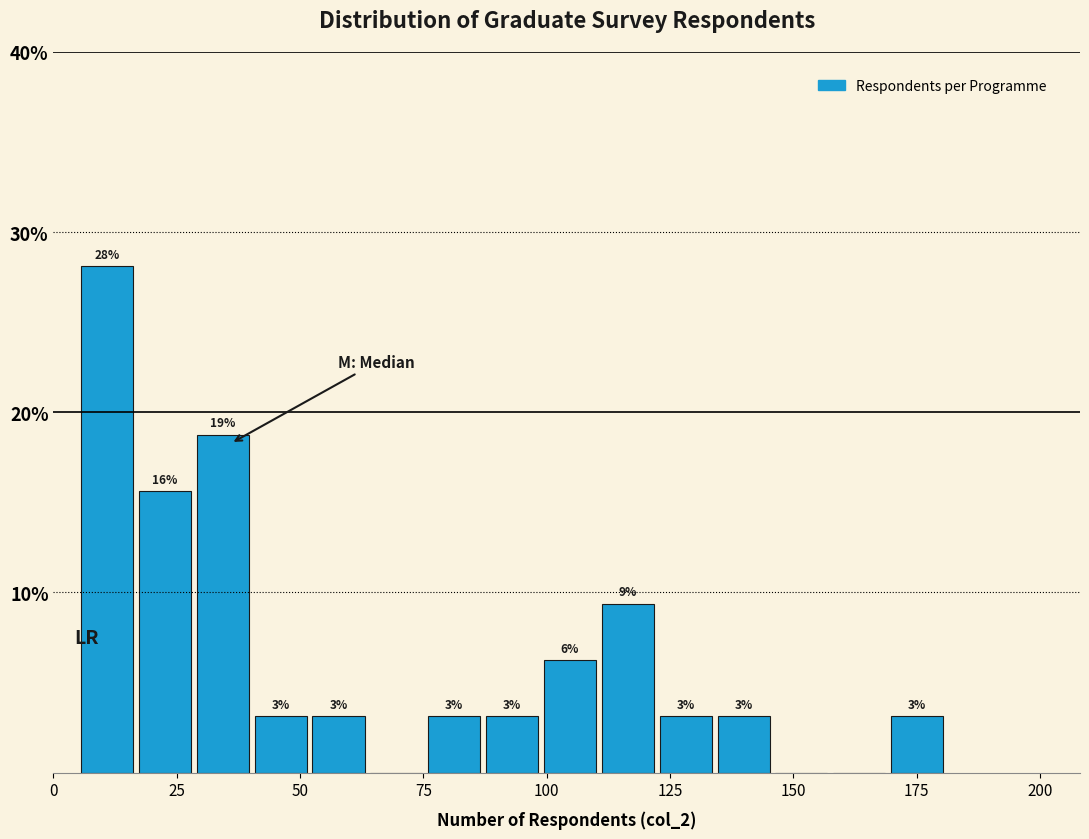

Around what value on the x-axis is the tallest bar? Give the approximate position of its centre, as read against the axis.

10